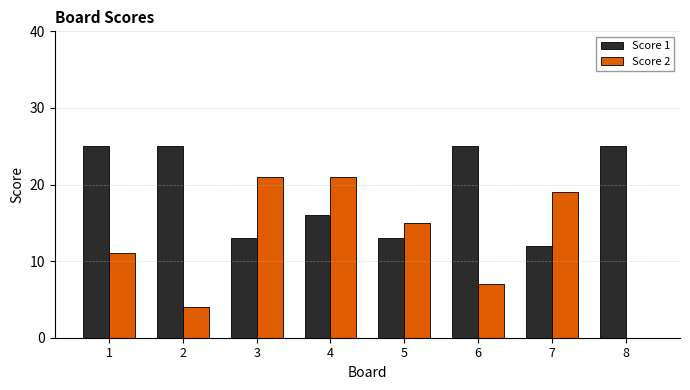

Which series changed the most between 4 and 6?

Score 2